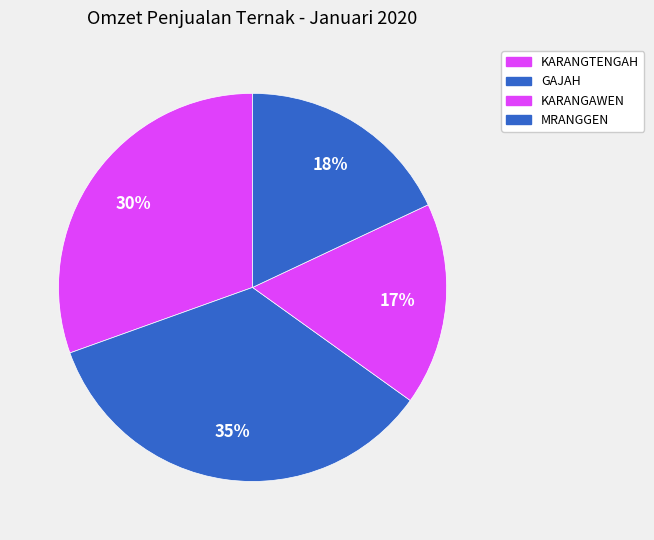

Which slice is the smallest?

KARANGAWEN